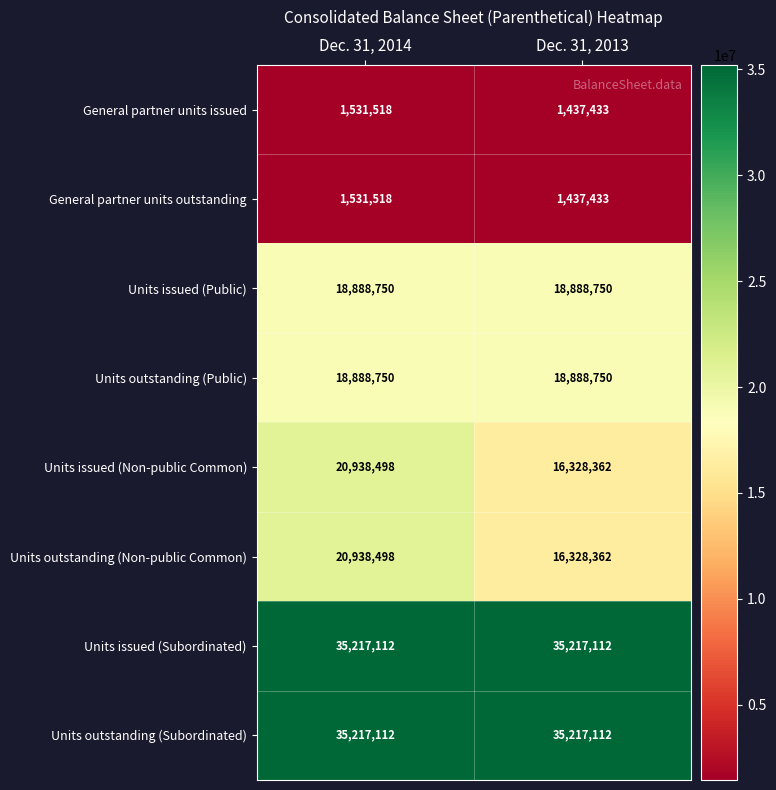

How many series are shown in this chart?

8